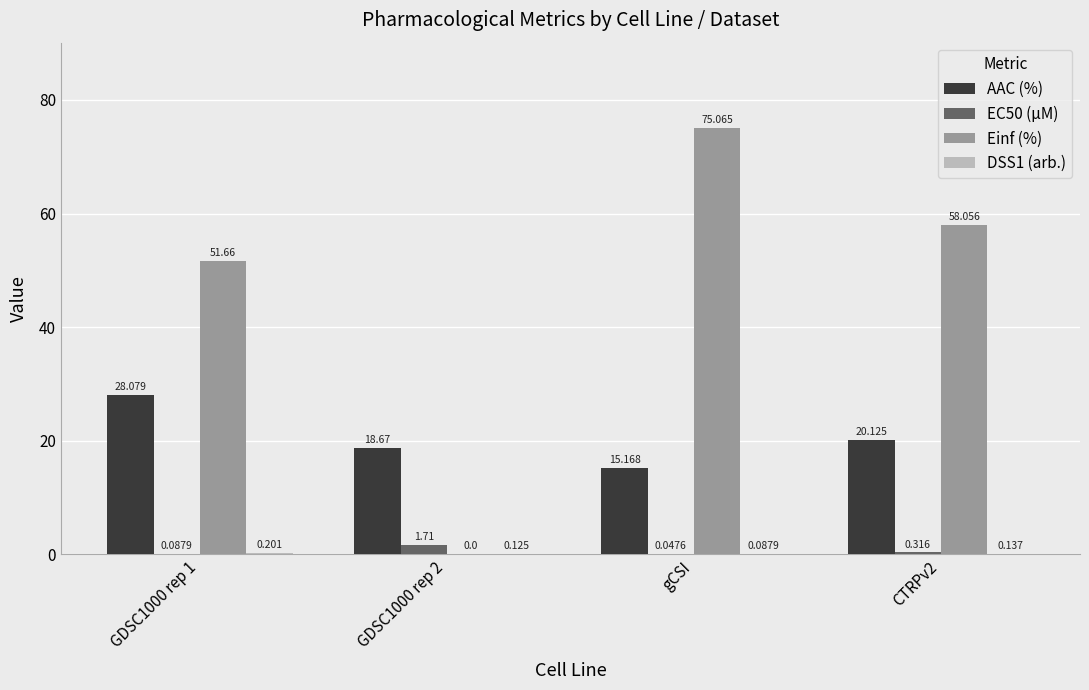

How many groups of bars are there?

4